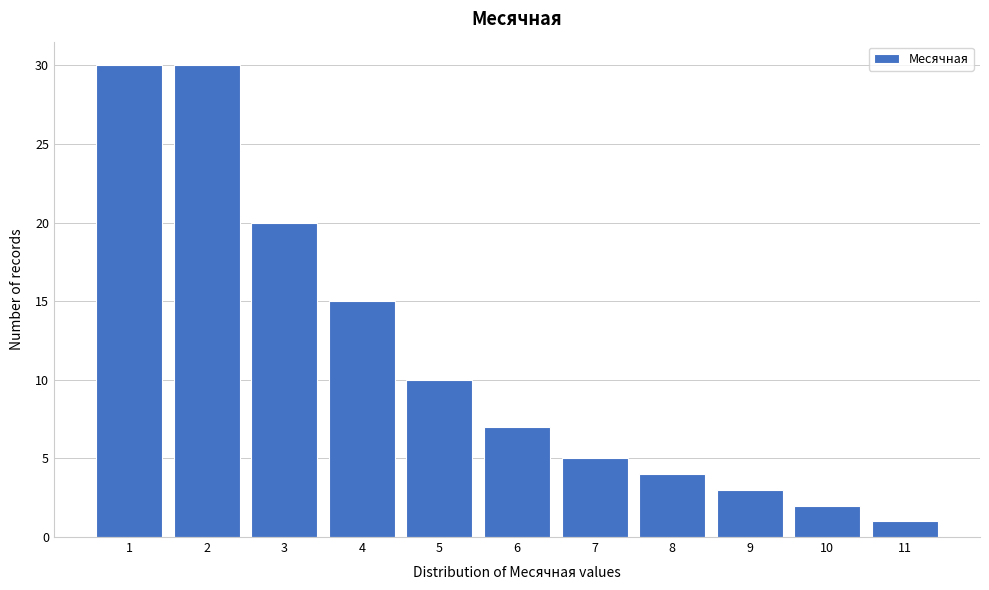

Reading left to right, extract all data points from this chart.

1=30	2=30	3=20	4=15	5=10	6=7	7=5	8=4	9=3	10=2	11=1